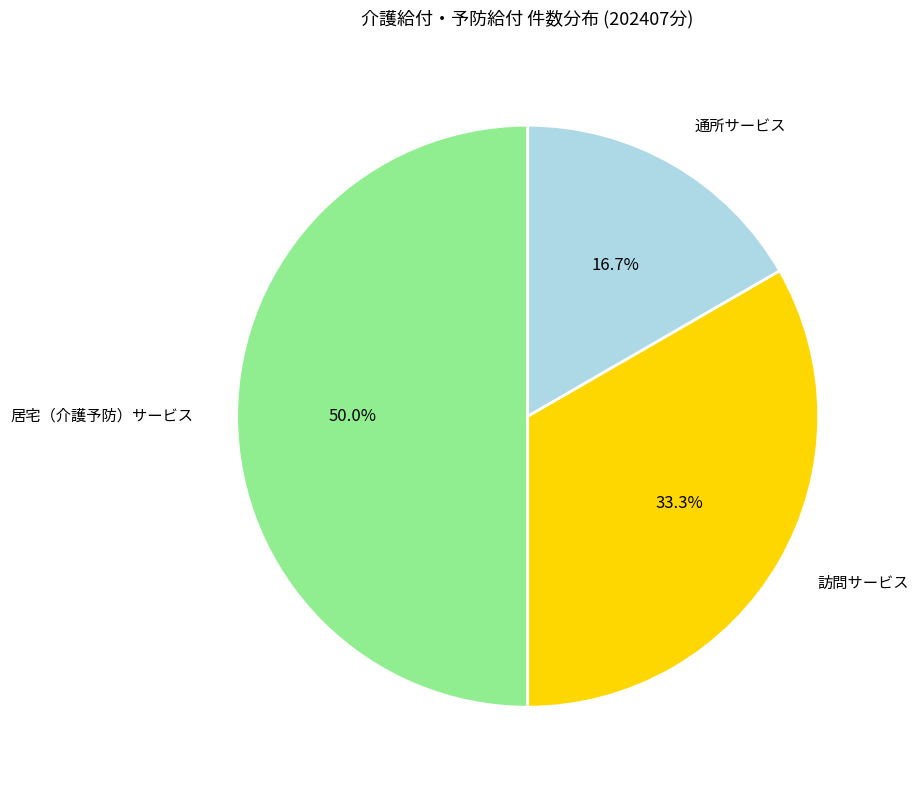

Which slice is the largest?

居宅（介護予防）サービス